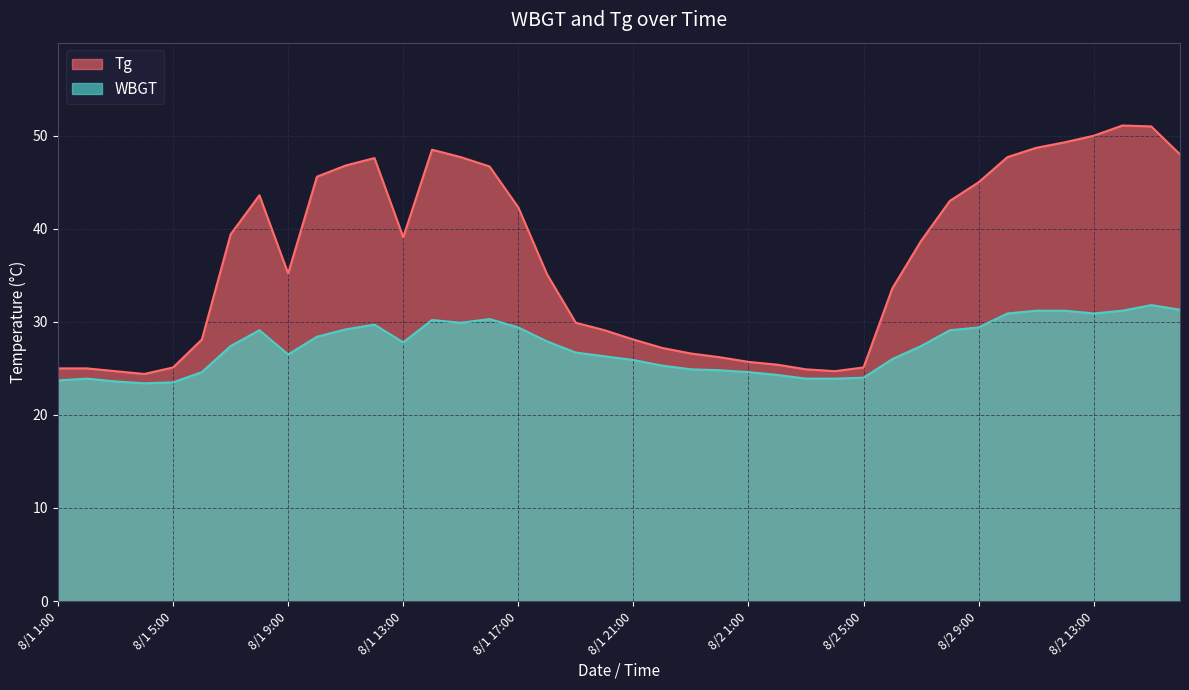

Which category has the highest value across all series?

8/2 14:00